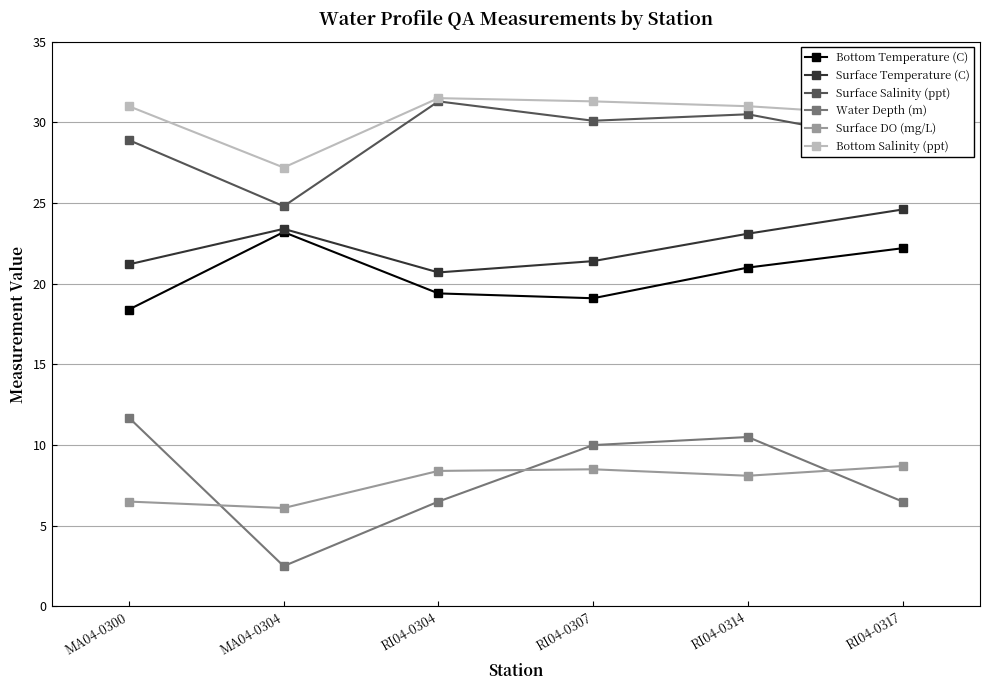

True or false: Surface Salinity (ppt) and Water Depth (m) cross at least once.

False